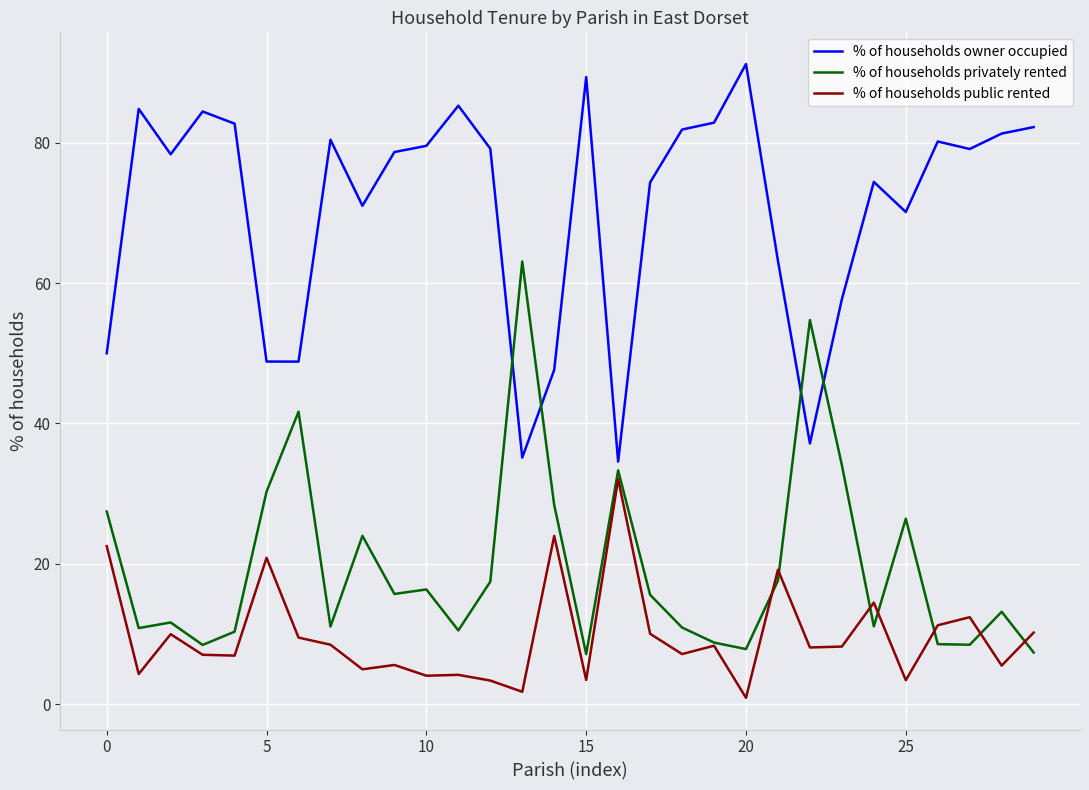

True or false: % of households owner occupied has more than 0 points higher than both neighbors.

True